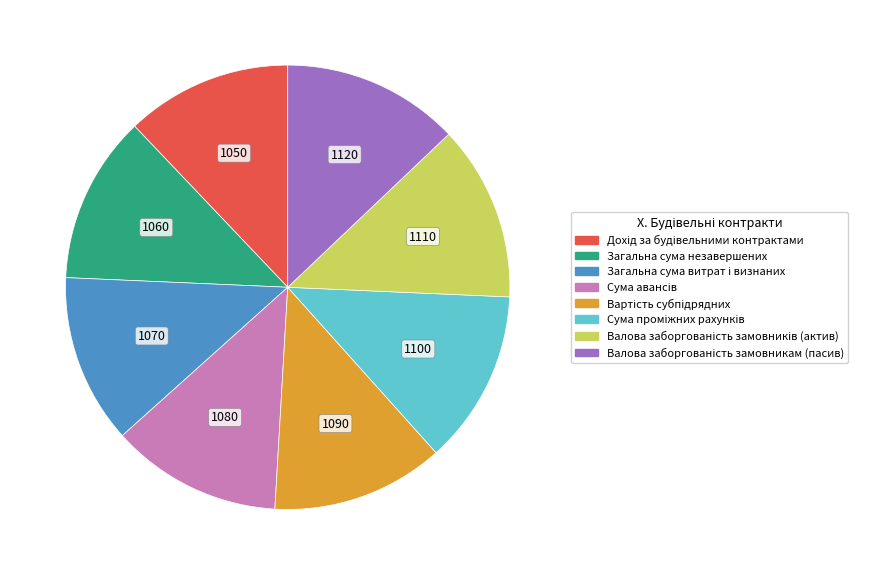

Is there any slice that represents more than half of the pie?

No